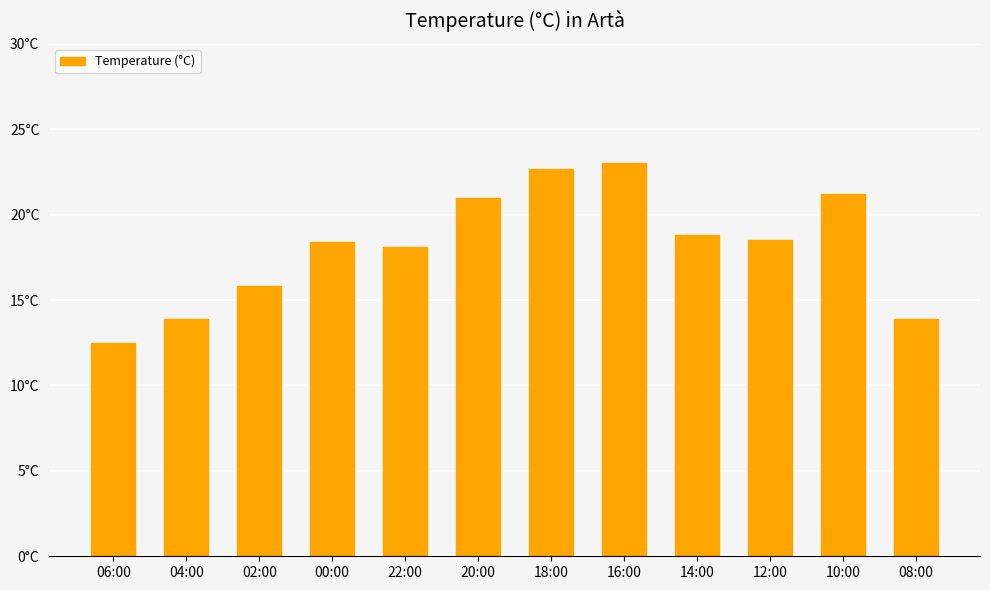

What is the difference between the maximum and second lowest values?

9.1